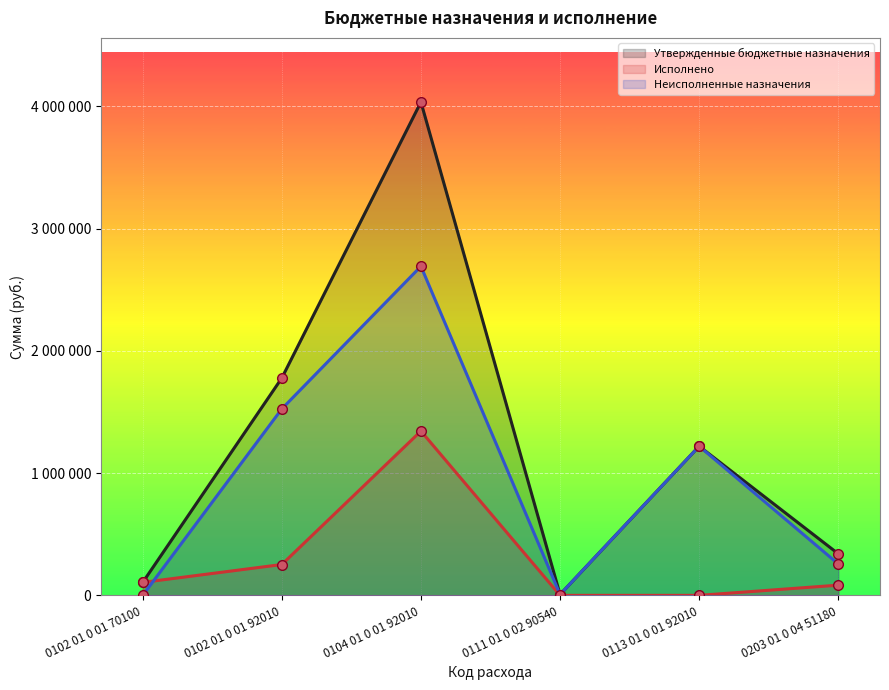

At which category does Утвержденные бюджетные назначения reach its first local peak?

0104 01 0 01 92010